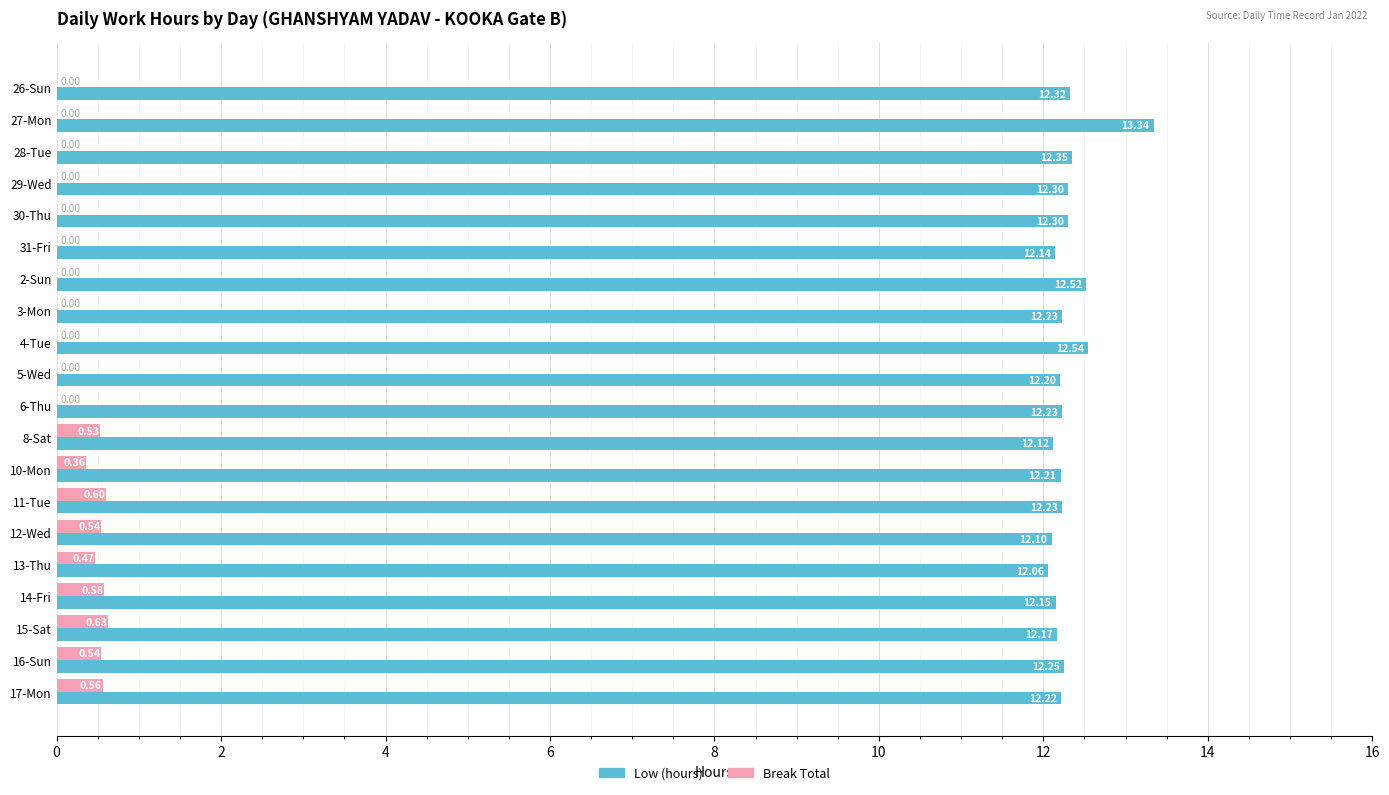

At which category is the sum across all series the highest?

27-Mon